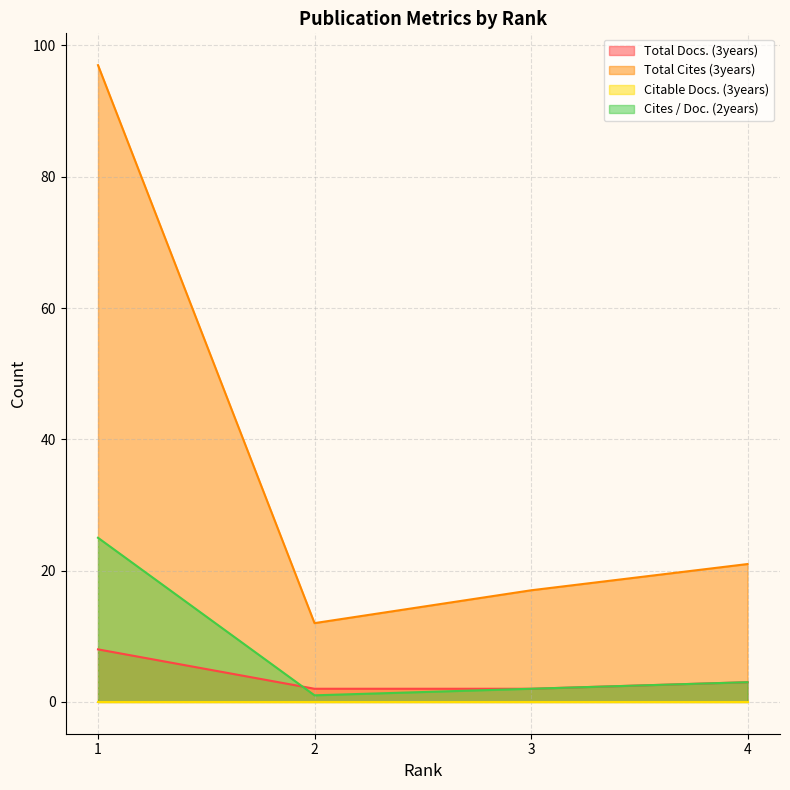

True or false: Cites / Doc. (2years) and Total Cites (3years) intersect in this chart.

False